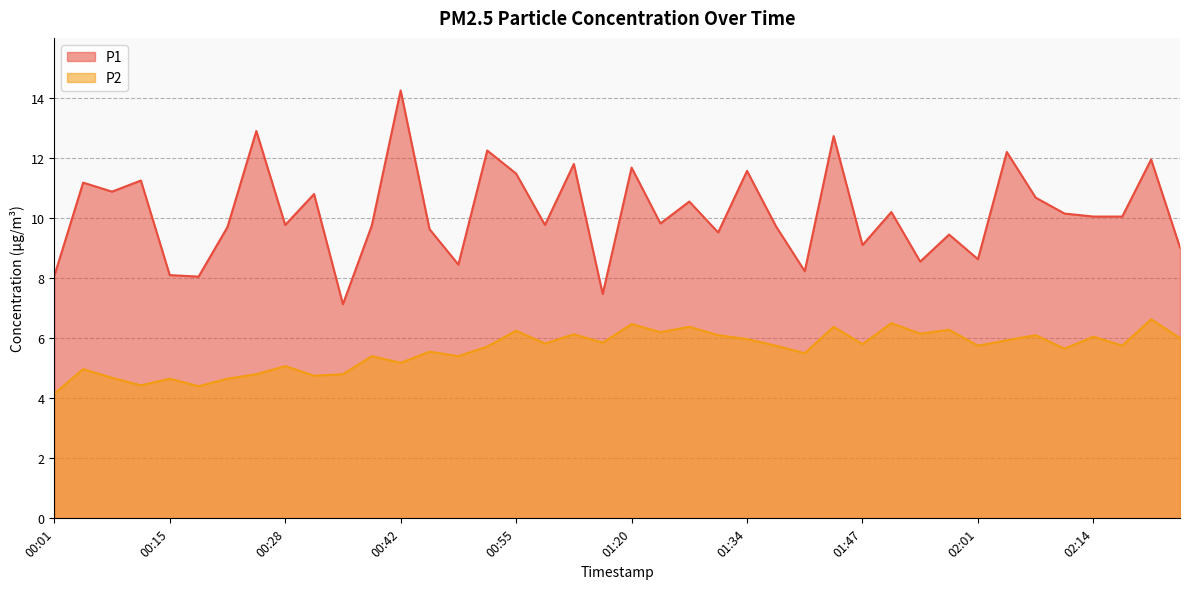

At which category does the chart reach its minimum across all series?

00:01